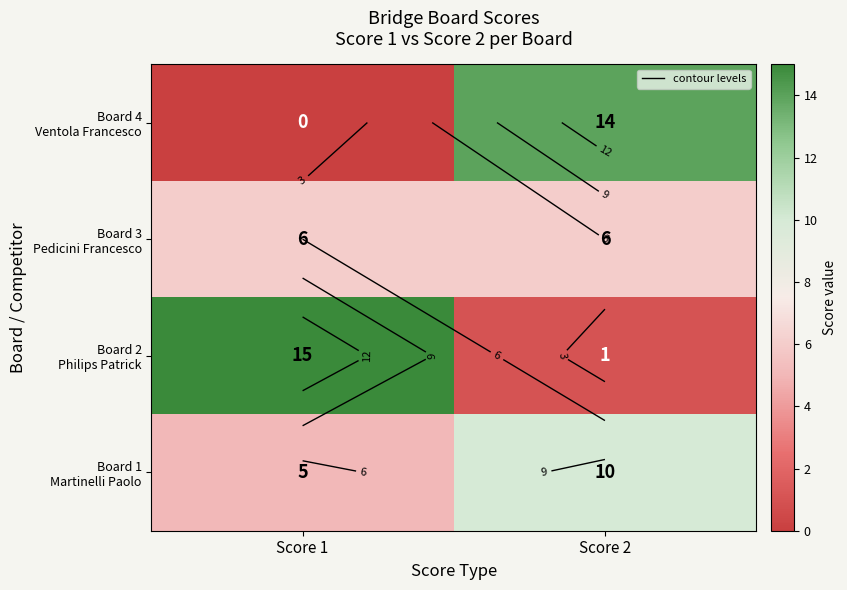

True or false: Board 3 Pedicini Francesco has a value of 2 at Score 1.

False